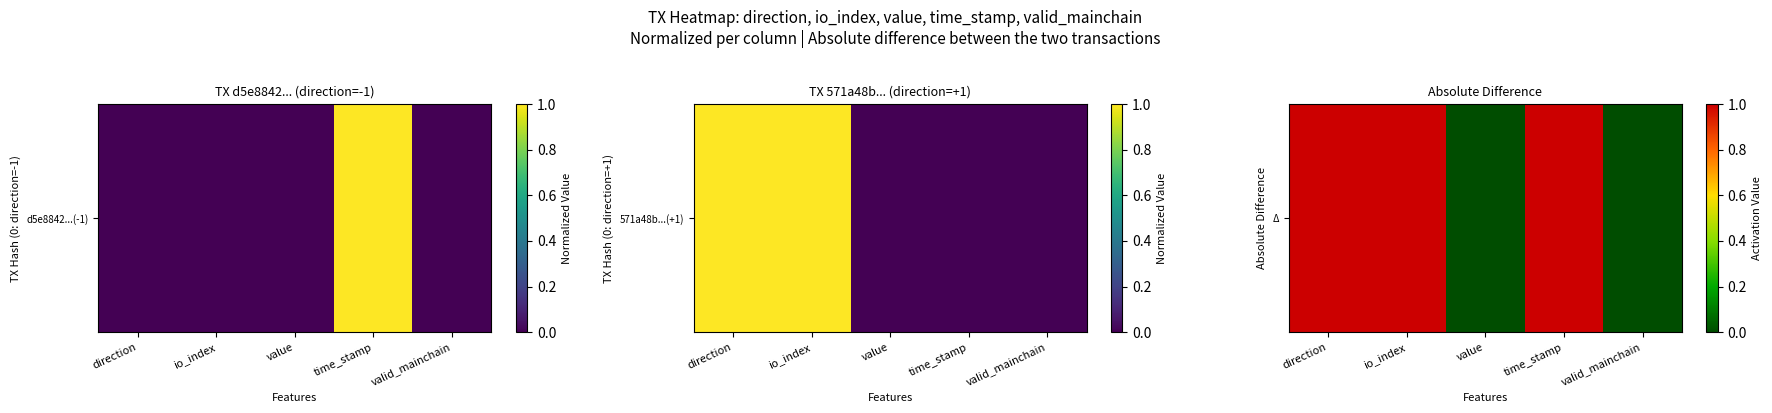

Which label corresponds to the largest value in the chart?

direction